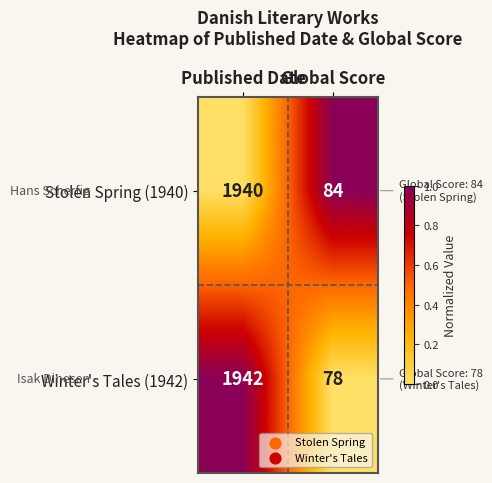

What is the maximum value shown in the chart?

1942